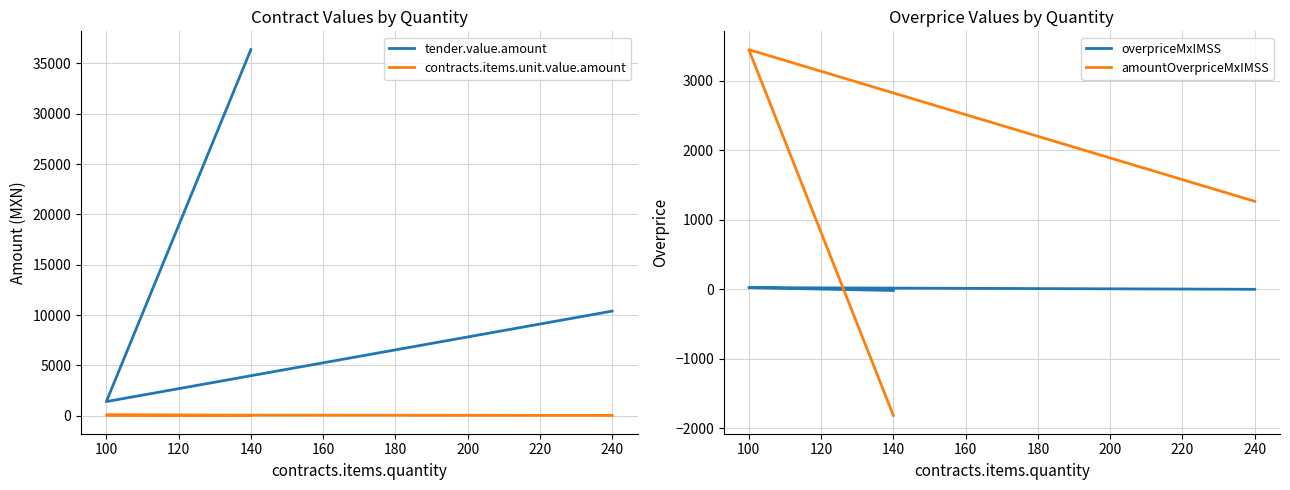

Reading left to right, what are all the values shown in this chart?

tender.value.amount: 10393.6	1402.6	36372.6
contracts.items.unit.value.amount: 33.0	69.5	28.2
overpriceMxIMSS: 0.0	24.1	-17.2
amountOverpriceMxIMSS: 1267.2	3451.1	-1816.2